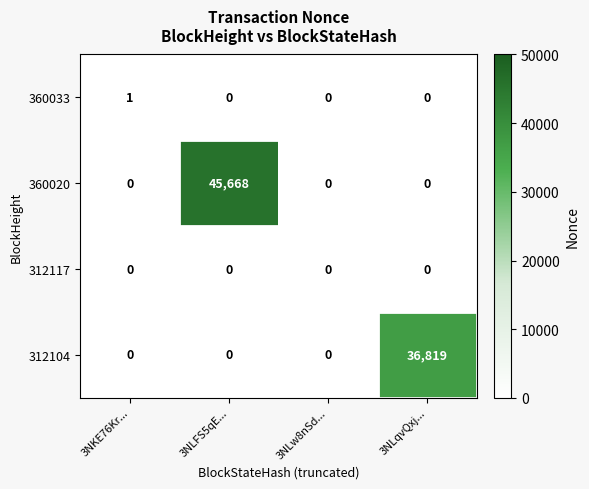

What is the greatest value displayed?

45668